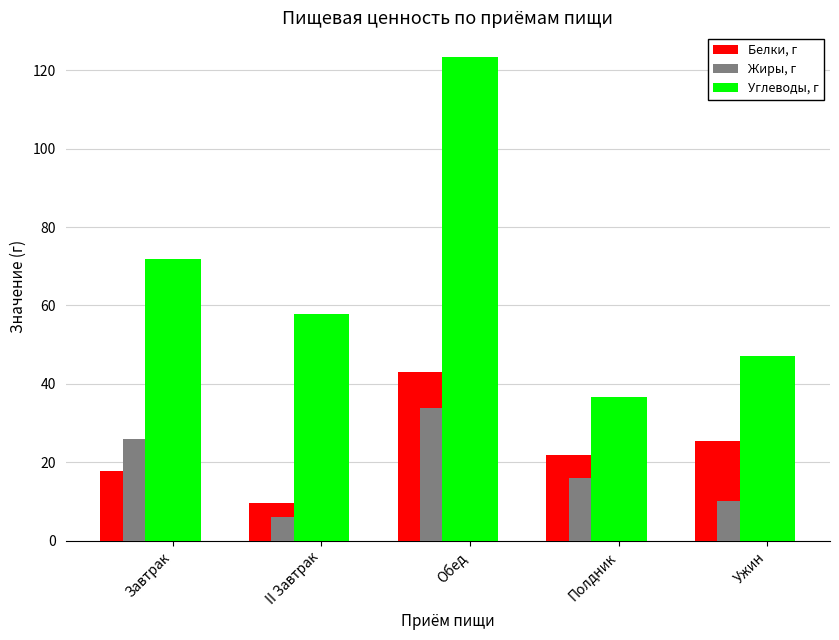

How many groups of bars are there?

5